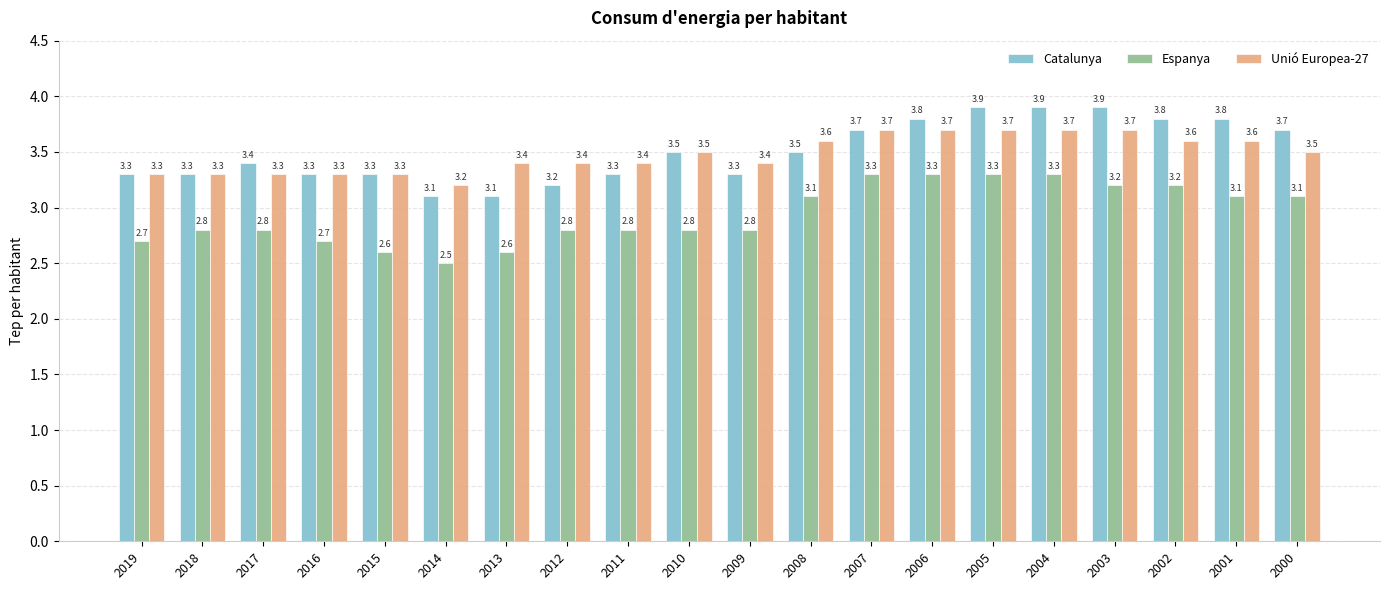

Is the value of Unió Europea-27 at 2010 greater than the value of Espanya at 2010?

Yes